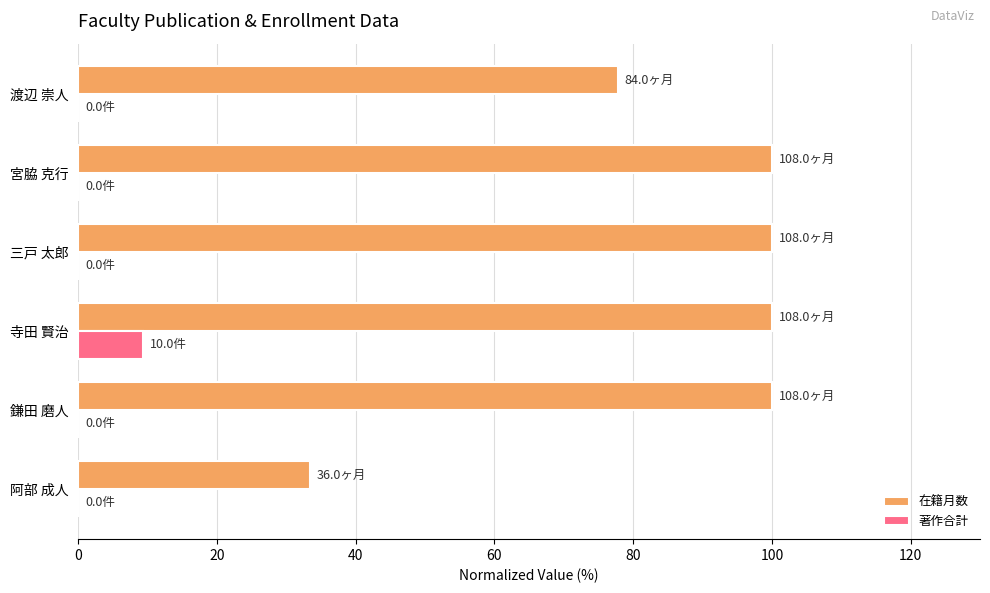

What is the sum of the 在籍月数 values at 渡辺 崇人 and 寺田 賢治?

177.8